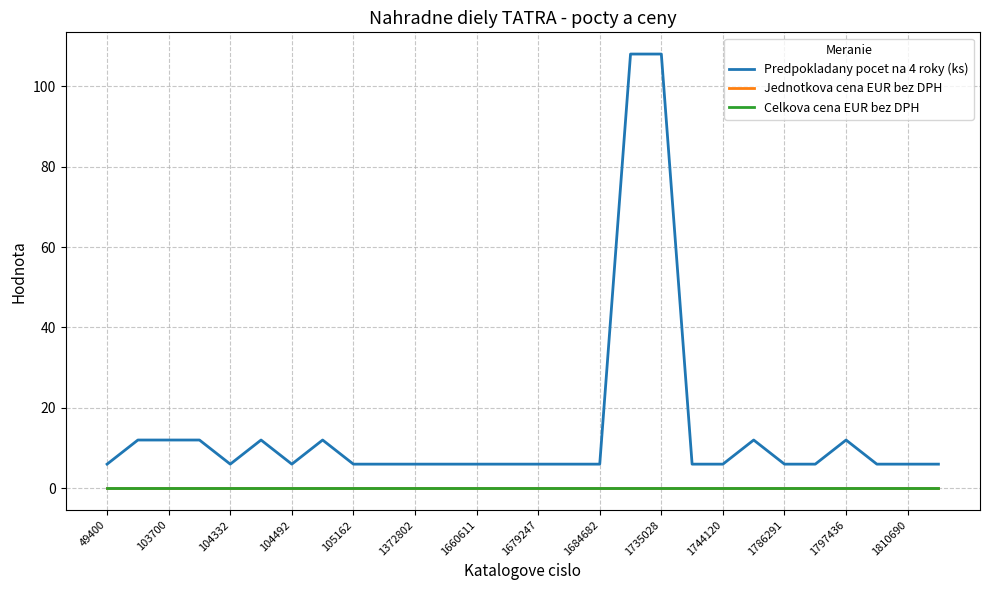

Does the chart have visible grid lines?

Yes